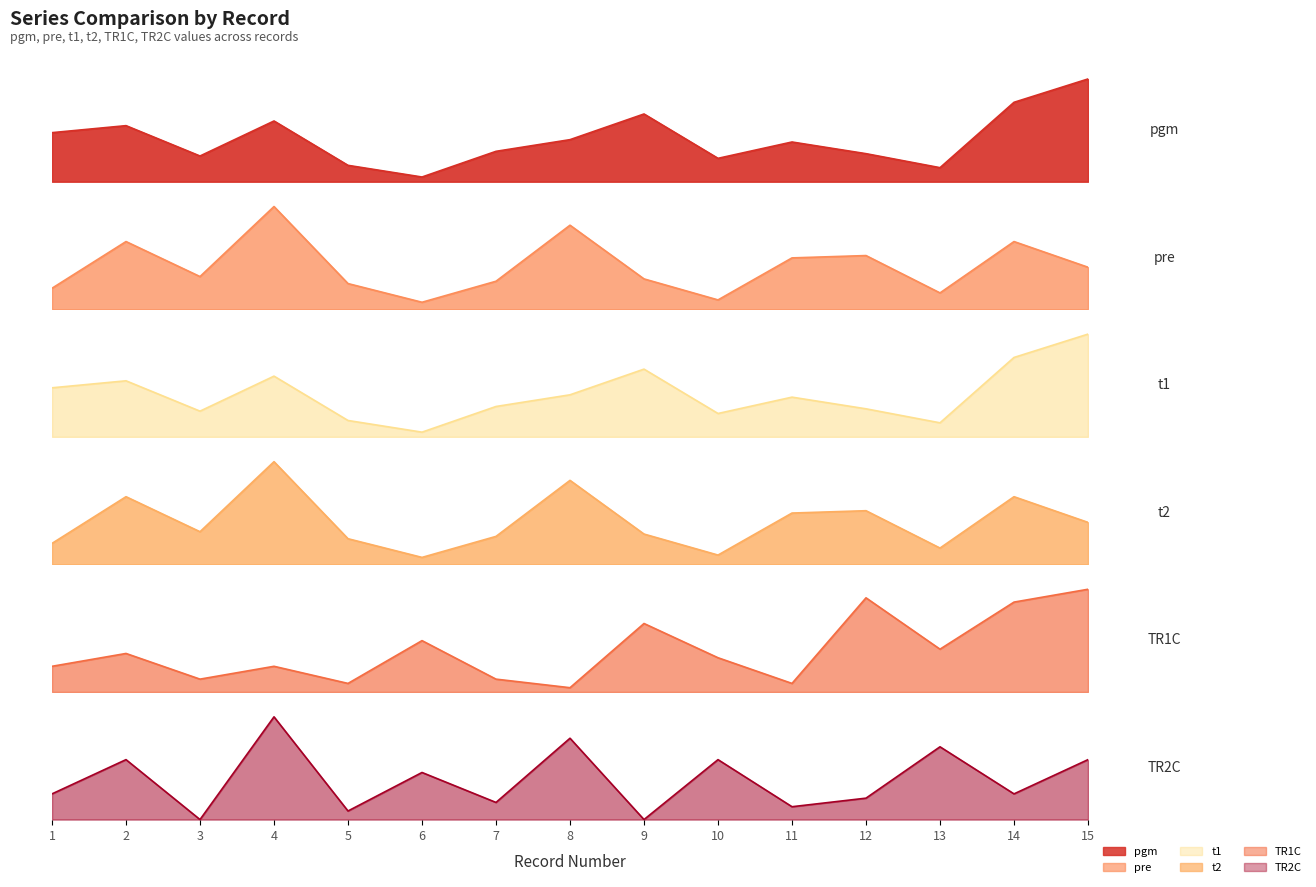

List the labels in order of pre value, smallest first.

6, 10, 13, 1, 5, 7, 9, 3, 15, 11, 12, 2, 14, 8, 4